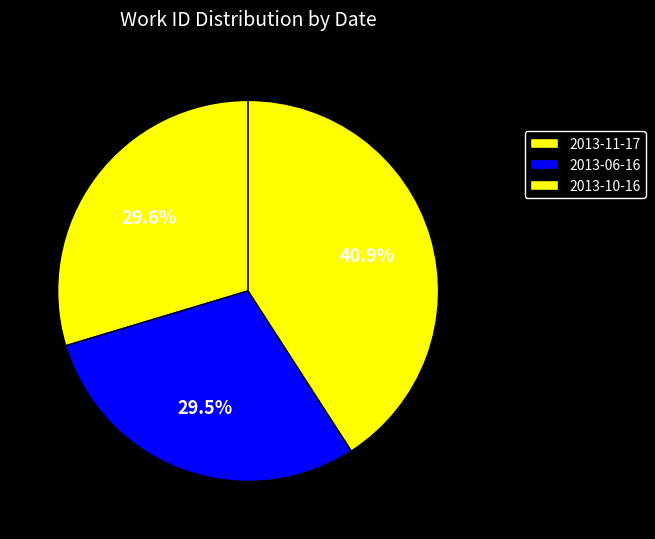

How many segments does this pie chart have?

3